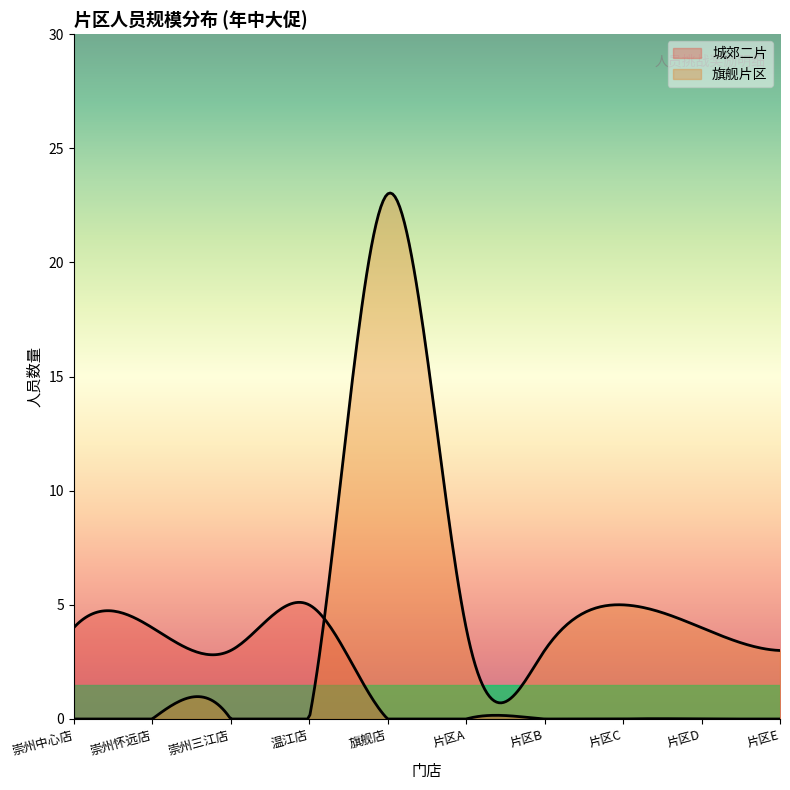

Does the chart display data point markers on the line(s)?

No